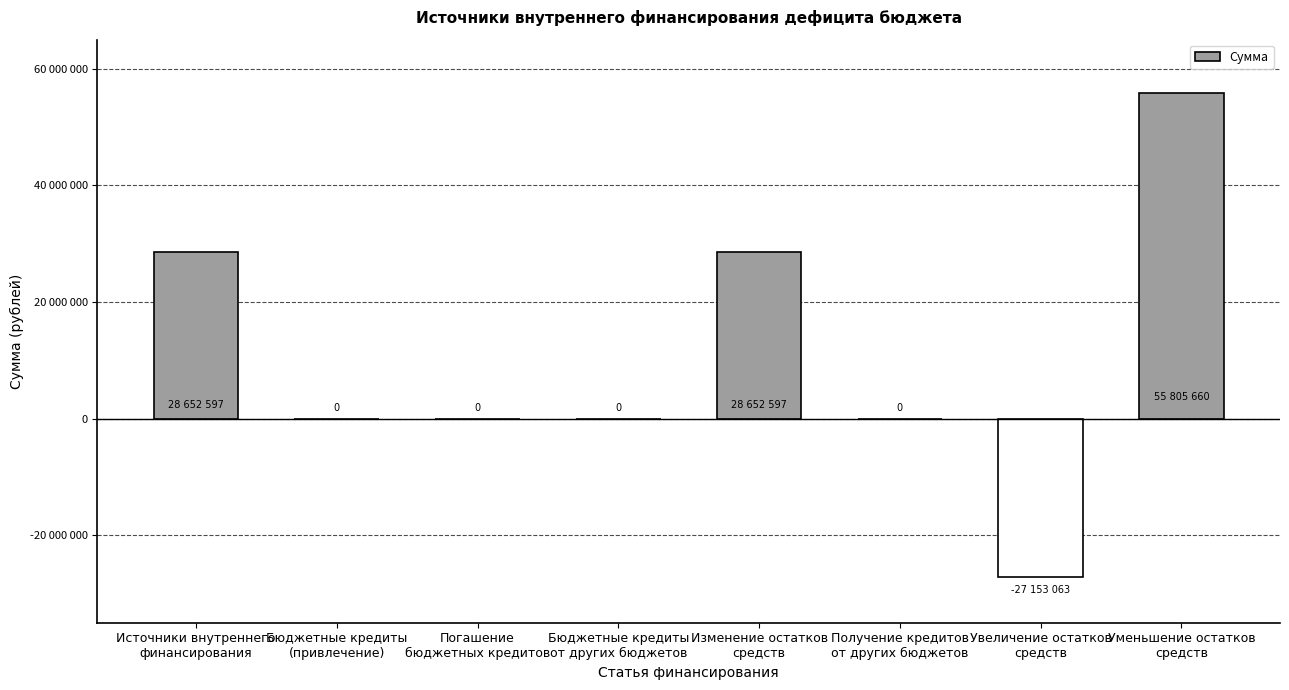

Rank the categories by value from lowest to highest.

Увеличение остатков
средств, Бюджетные кредиты
(привлечение), Погашение
бюджетных кредитов, Бюджетные кредиты
от других бюджетов, Получение кредитов
от других бюджетов, Источники внутреннего
финансирования, Изменение остатков
средств, Уменьшение остатков
средств